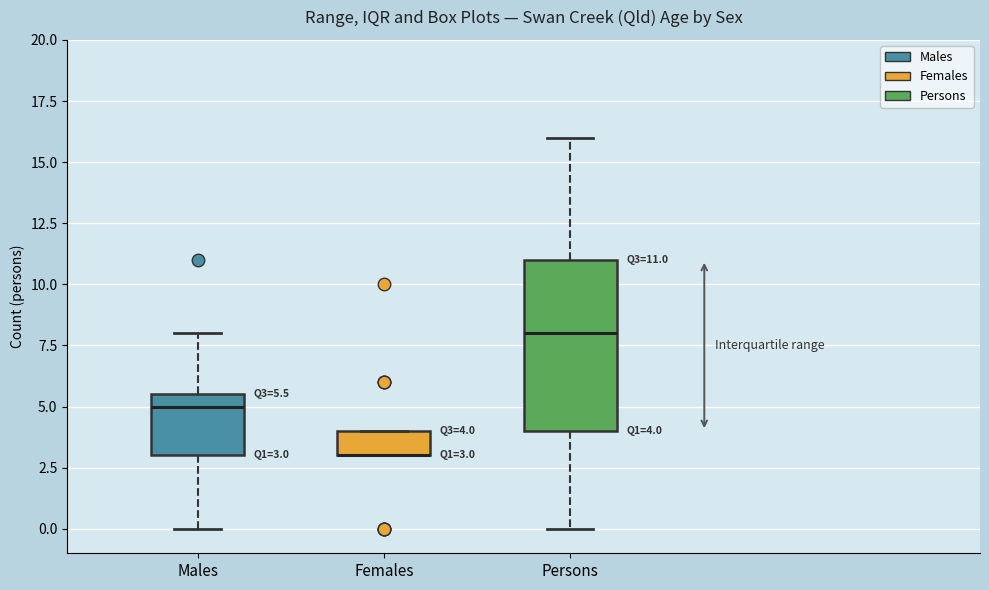

Which box is the tallest, from its lower edge to its upper edge?

Persons